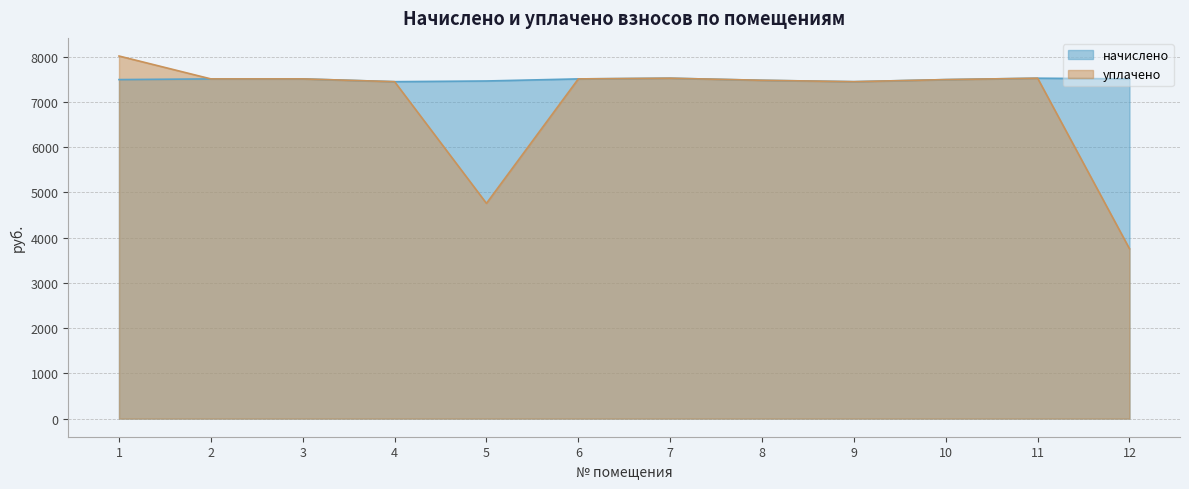

Reading left to right, transcribe all the data shown in this chart.

начислено: 1=7495.7	2=7511.0	3=7511.0	4=7449.6	5=7465.0	6=7511.0	7=7526.4	8=7480.3	9=7449.6	10=7495.7	11=7526.4	12=7511.0
уплачено: 1=8017.0	2=7511.0	3=7511.0	4=7449.6	5=4759.0	6=7511.0	7=7526.4	8=7480.3	9=7449.6	10=7495.7	11=7526.4	12=3755.6